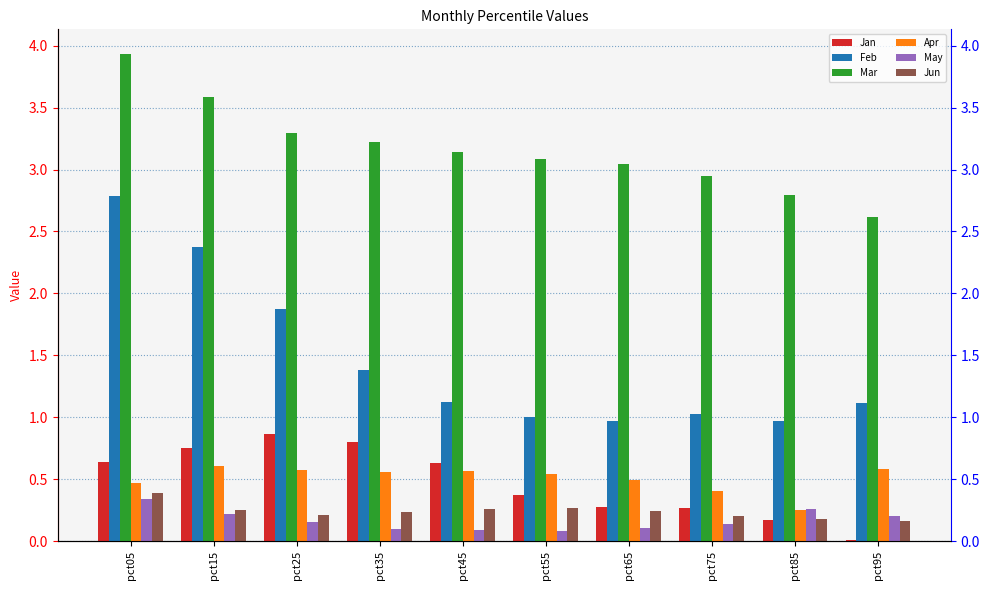

How many groups of bars are there?

10